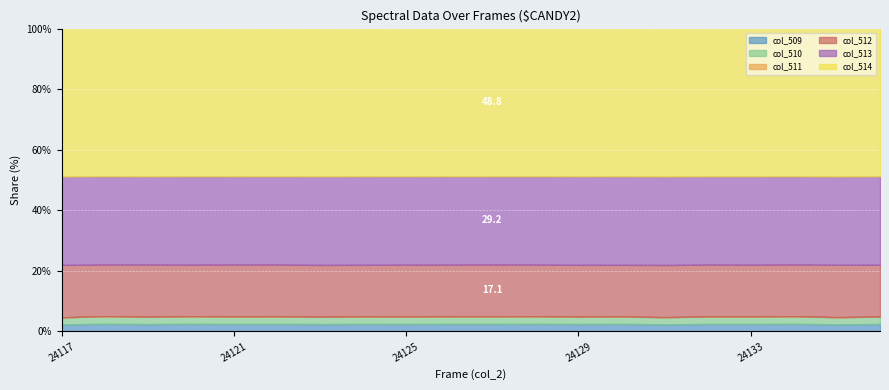

True or false: col_509 and col_510 cross at least once.

False